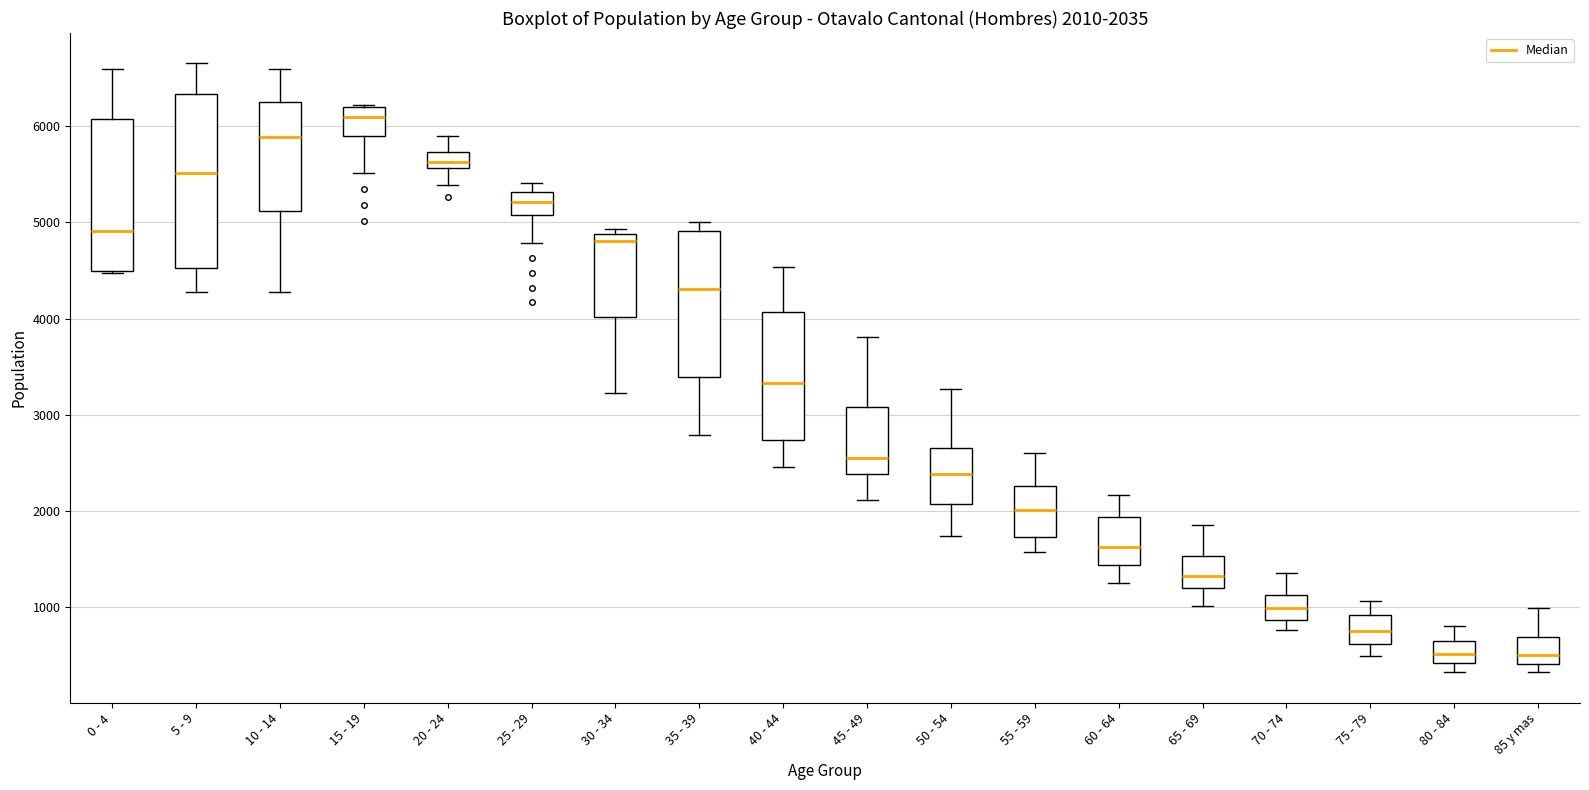

Which box is the tallest, from its lower edge to its upper edge?

5 - 9